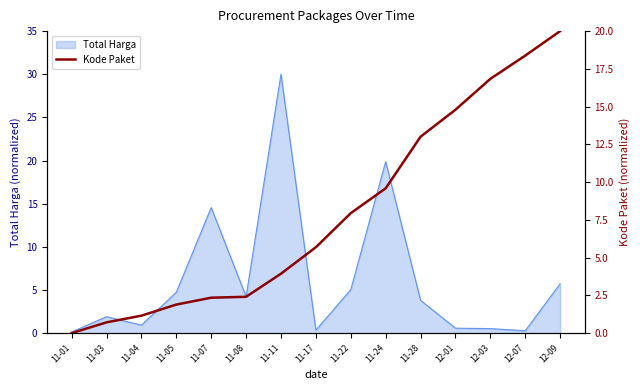

Reading left to right, what are all the values shown in this chart?

11-01=0.0	11-03=0.7	11-04=1.2	11-05=1.9	11-07=2.3	11-08=2.4	11-11=3.9	11-17=5.7	11-22=7.9	11-24=9.6	11-28=13.0	12-01=14.8	12-03=16.8	12-07=18.4	12-09=20.0